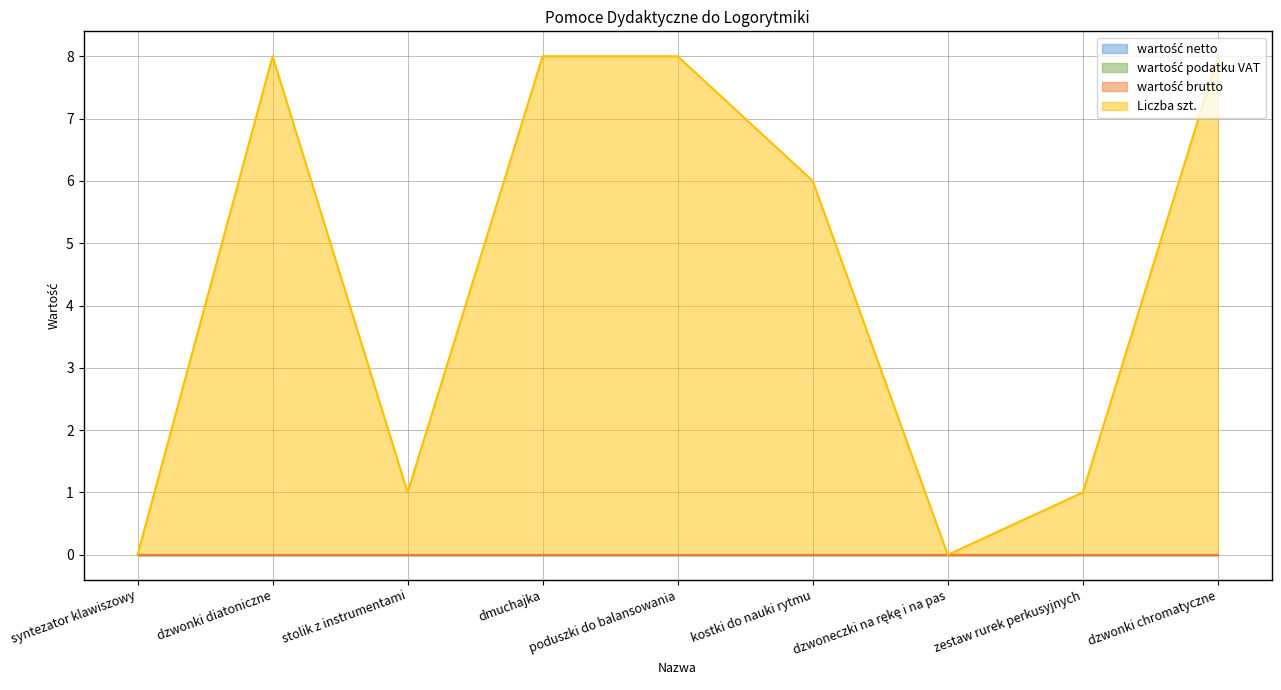

What is the label of the 1st point from the right?

dzwonki chromatyczne